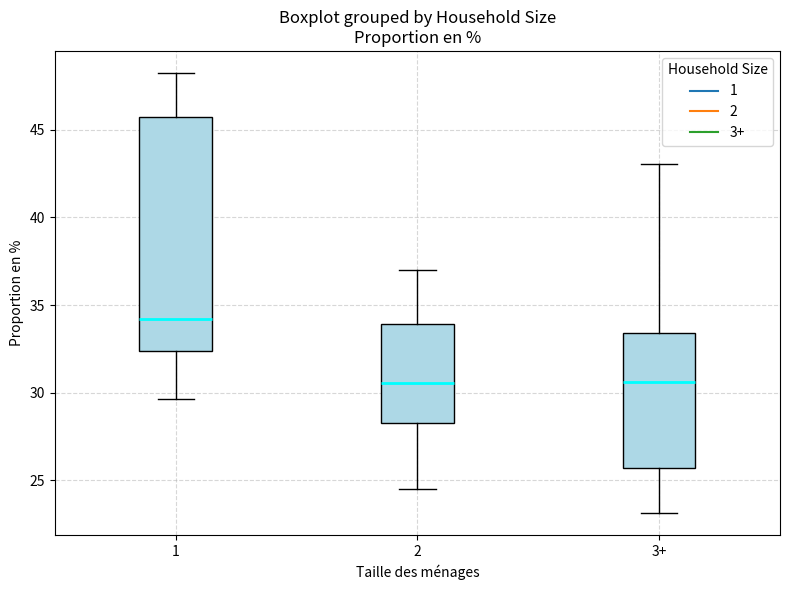

Which box is the tallest, from its lower edge to its upper edge?

1